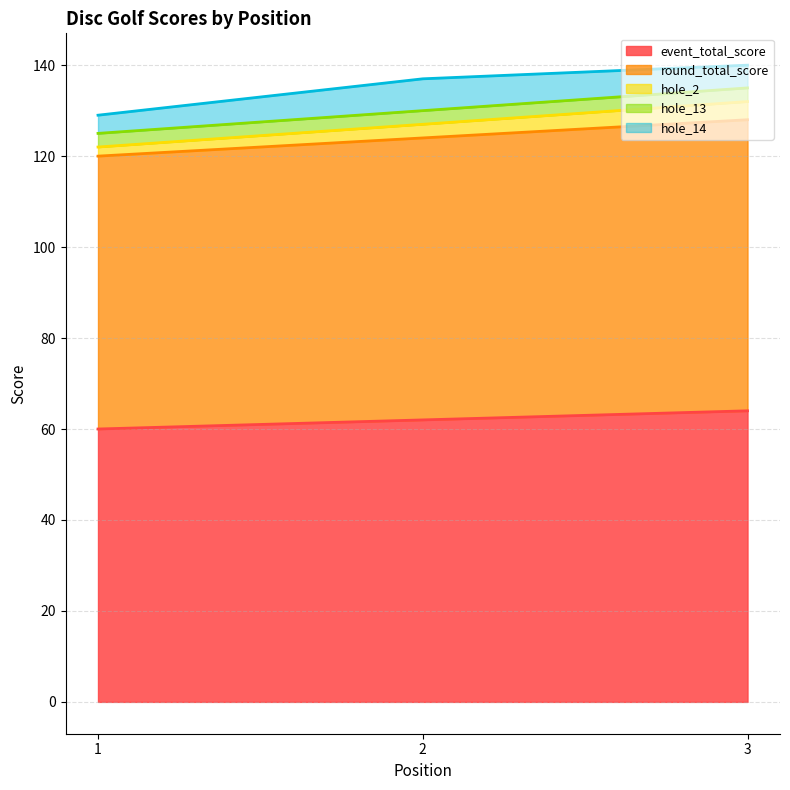

Rank the categories by hole_2 value from highest to lowest.

3, 2, 1